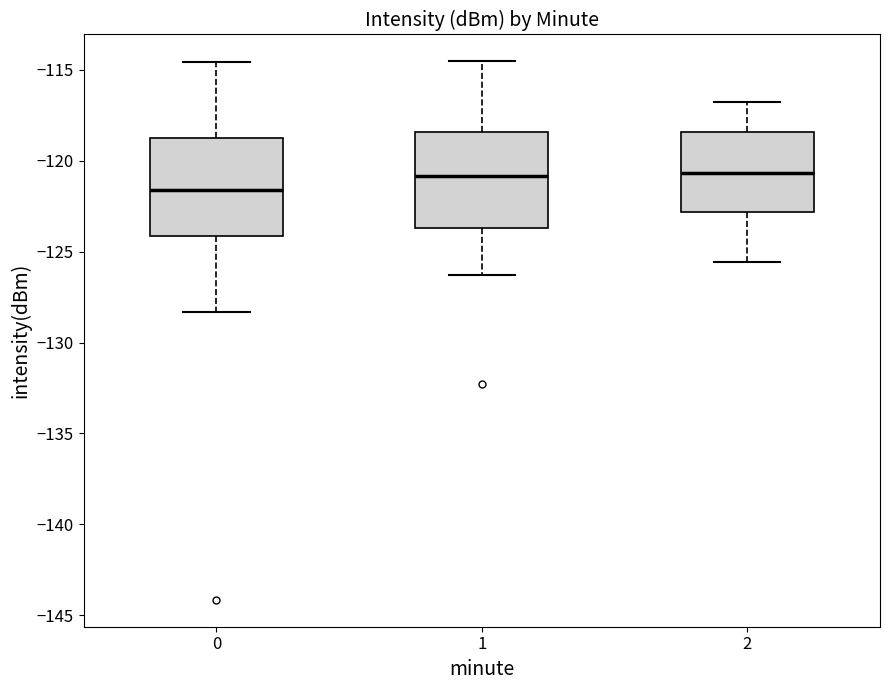

Which box has the lowest median line?

0